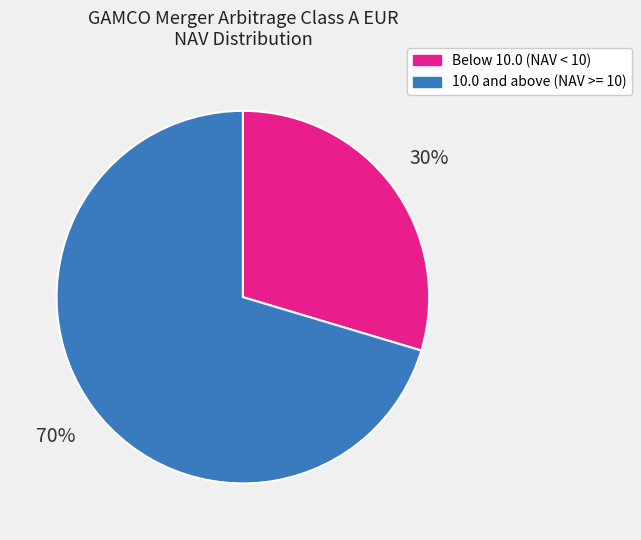

How many slices are in this pie chart?

2